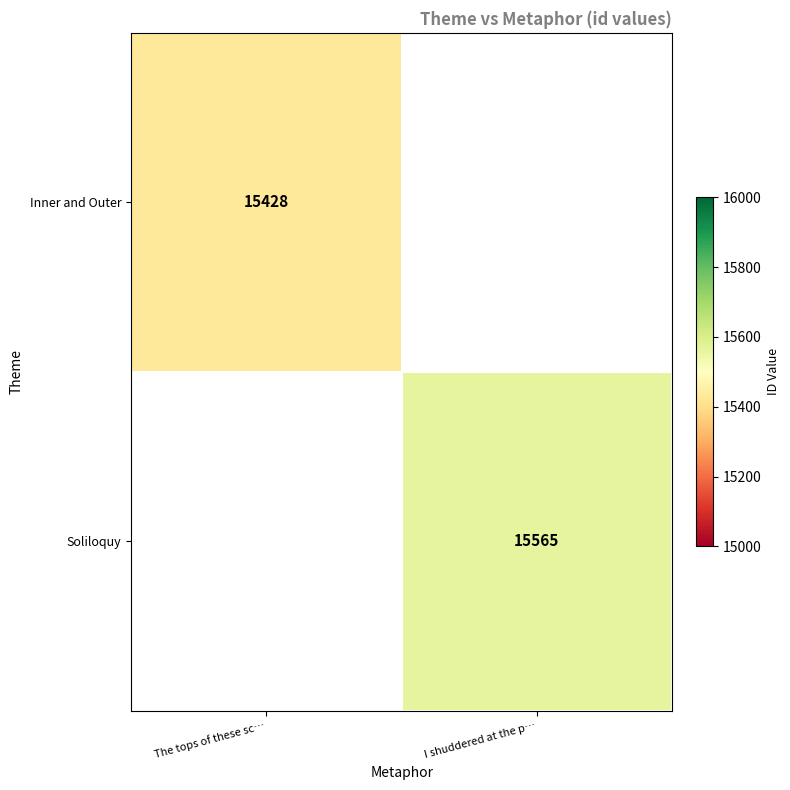

True or false: Soliloquy has a value of 9717.5 at I shuddered at the p….

False